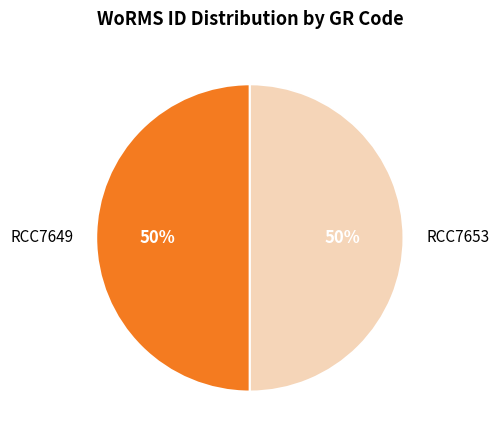

How many slices are in this pie chart?

2